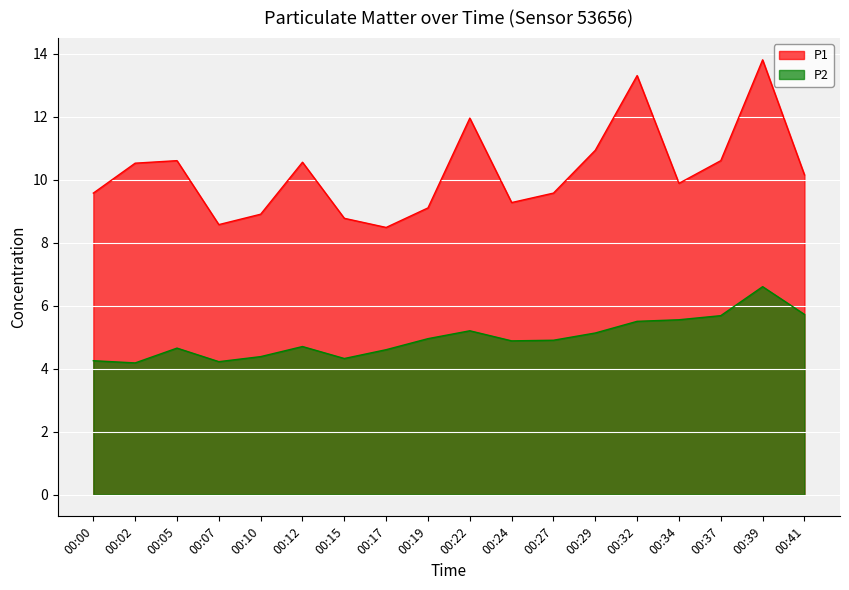

At which category does the chart reach its minimum across all series?

00:02